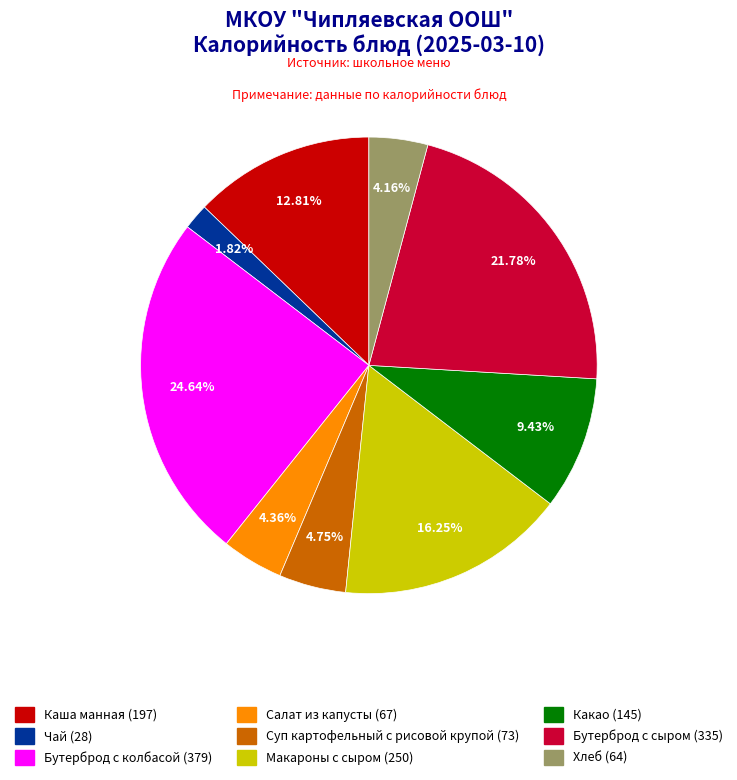

To the nearest percent, what portion does Суп картофельный с рисовой крупой represent?

5%